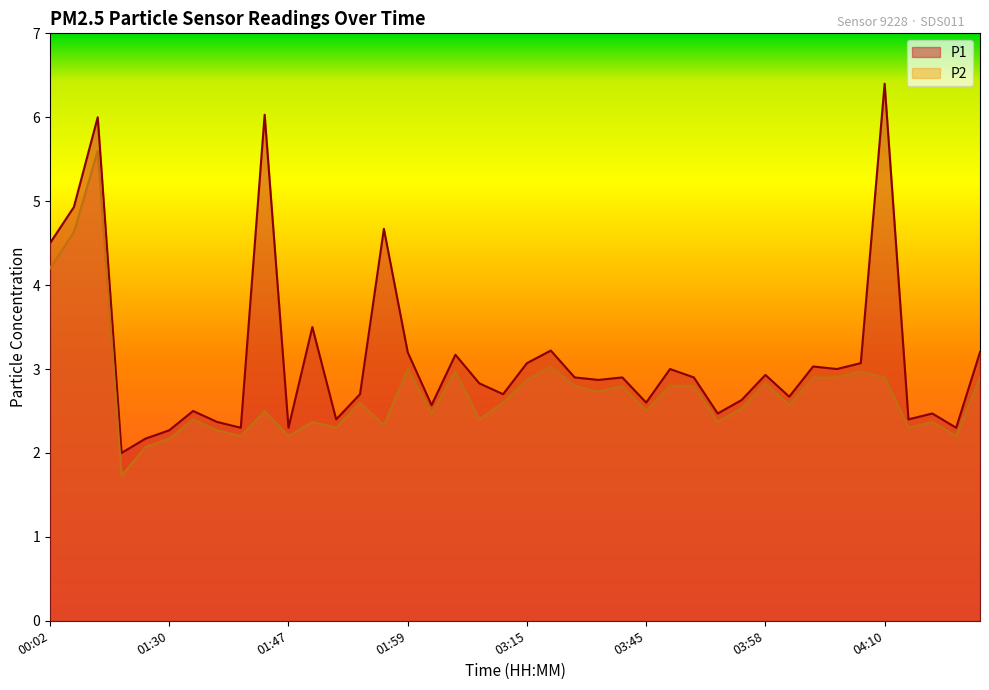

Between 04:03 and 04:21, which is larger?

04:21